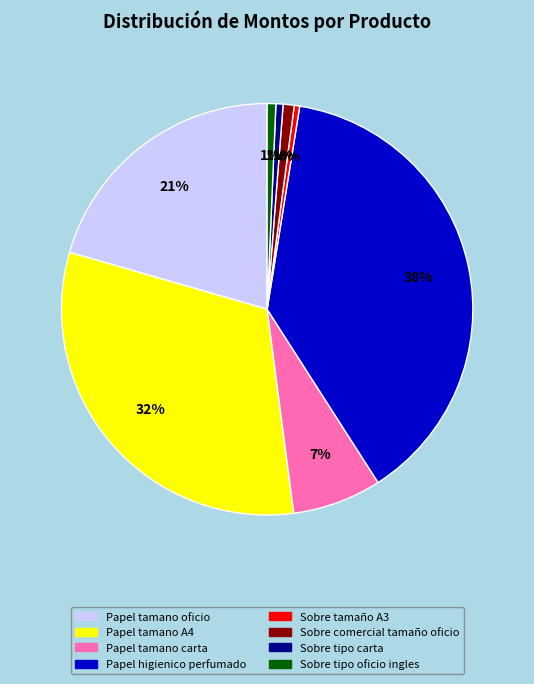

Between Papel tamano oficio and Papel tamano A4, which is larger?

Papel tamano A4